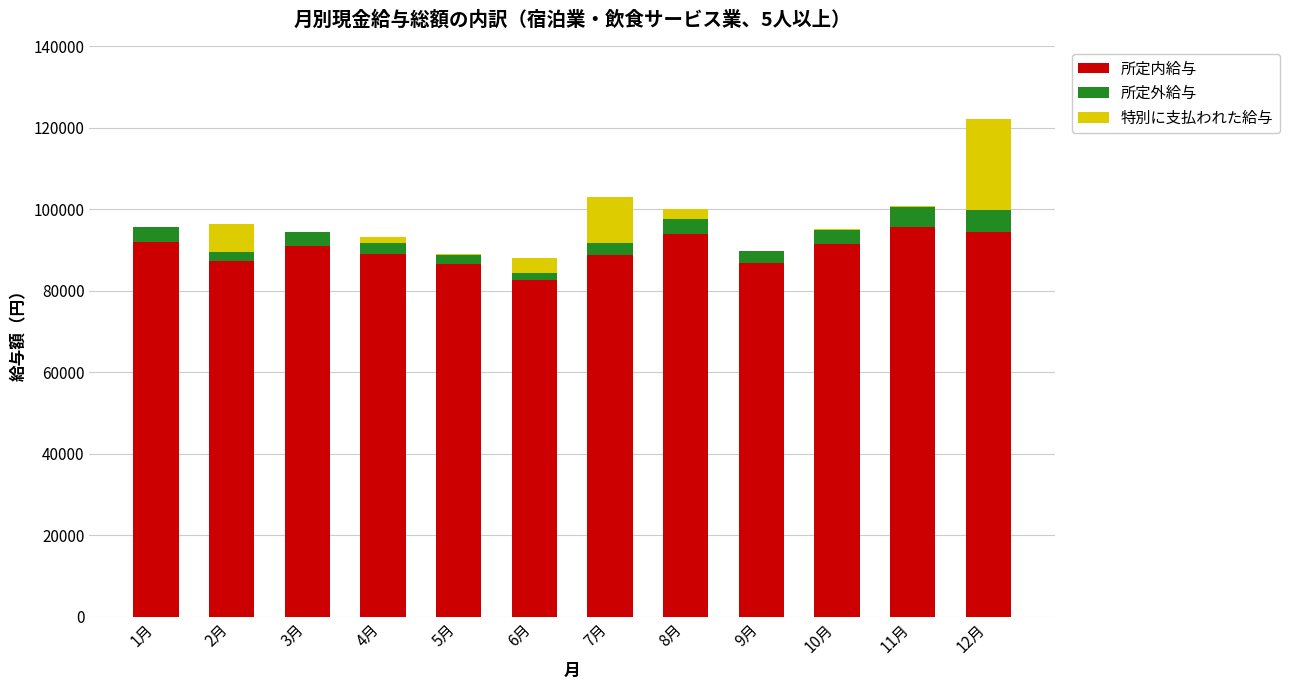

At which category is the sum across all series the highest?

12月